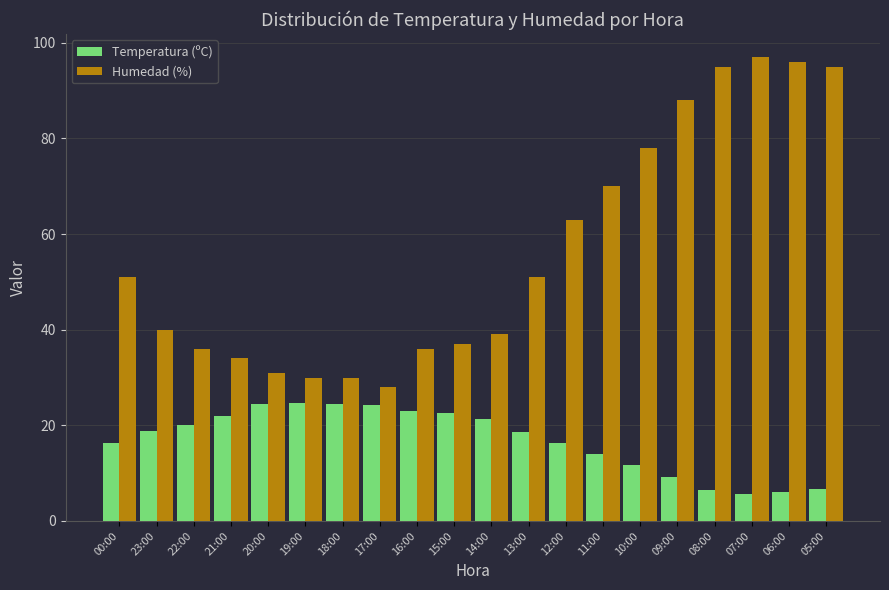

Is it true that Temperatura (ºC) equals 11.1 at 05:00?

False